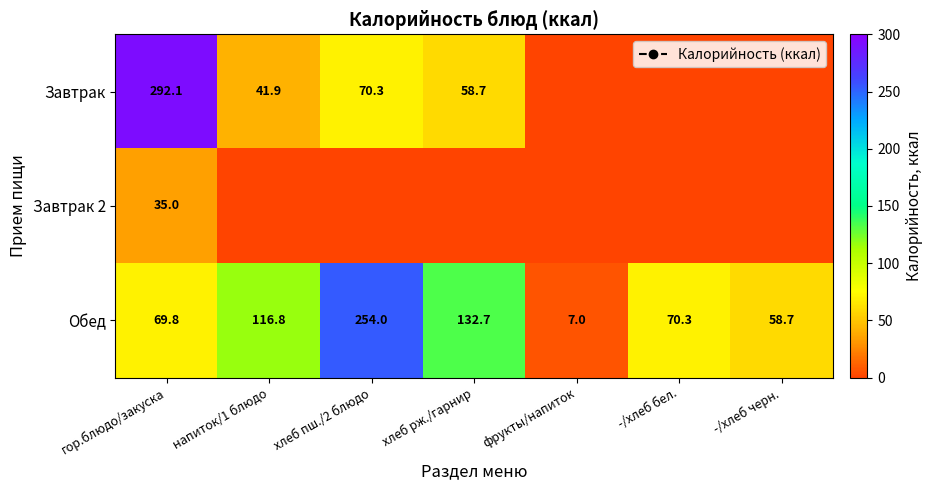

Which series has the widest spread of values?

Завтрак